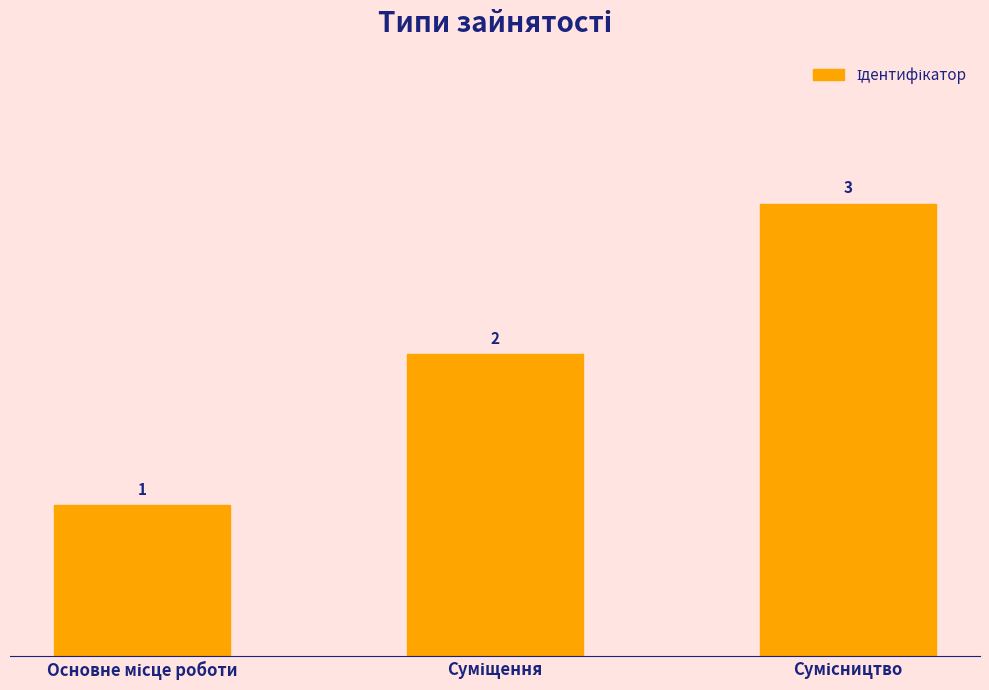

How many values are between 1 and 3?

3